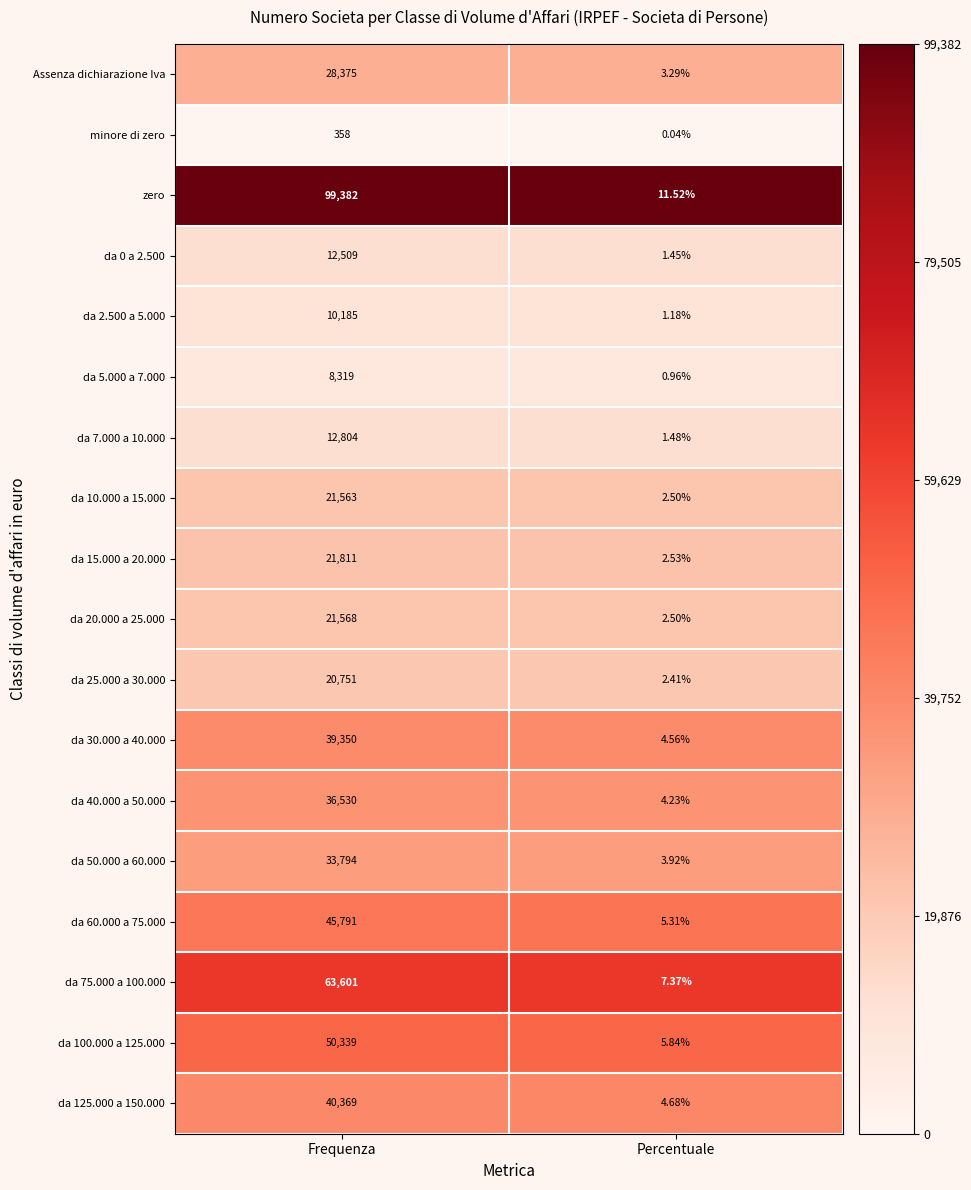

At which category is the sum across all series the highest?

Frequenza